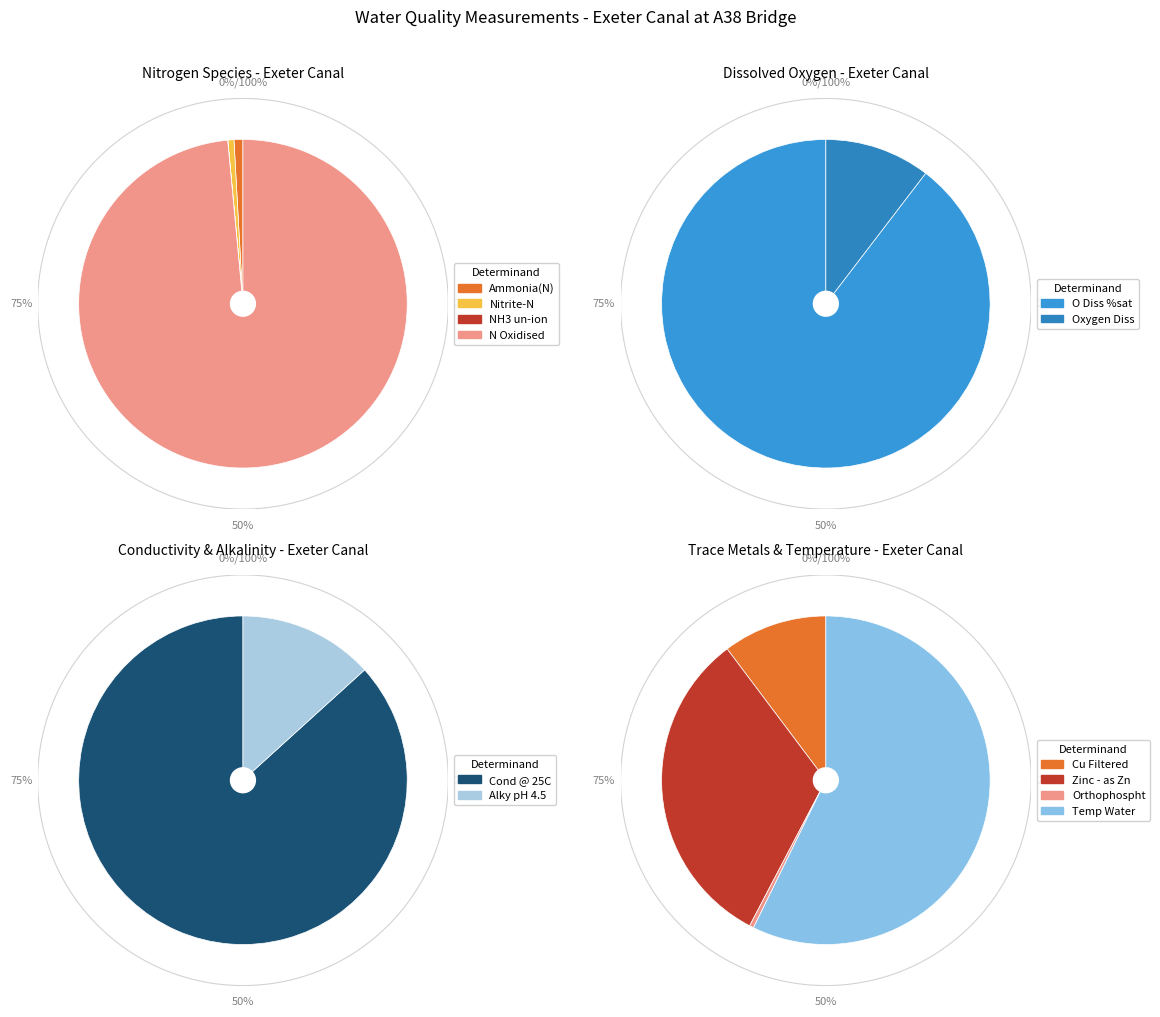

Is it true that mg/l is 11% of the pie?

False